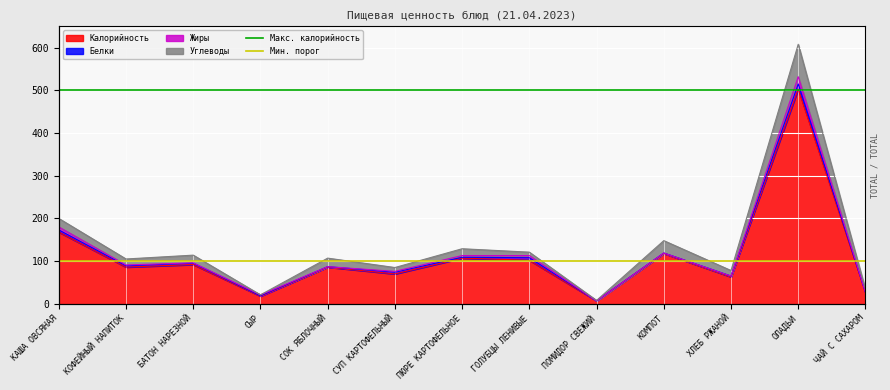

What is the difference between the highest and lowest values at КОФЕЙНЫЙ НАПИТОК?

400